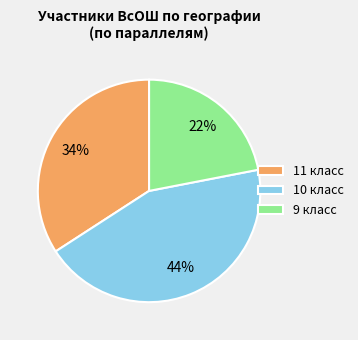

To the nearest percent, what percentage of the pie is 10 класс?

44%